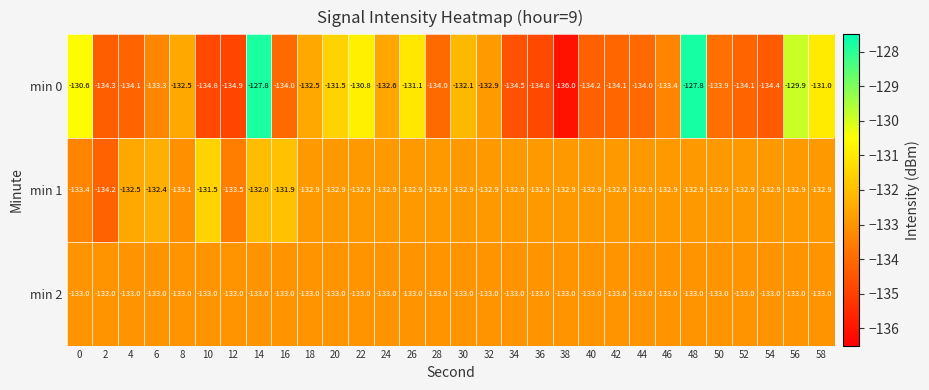

Which series has the widest spread of values?

min 0